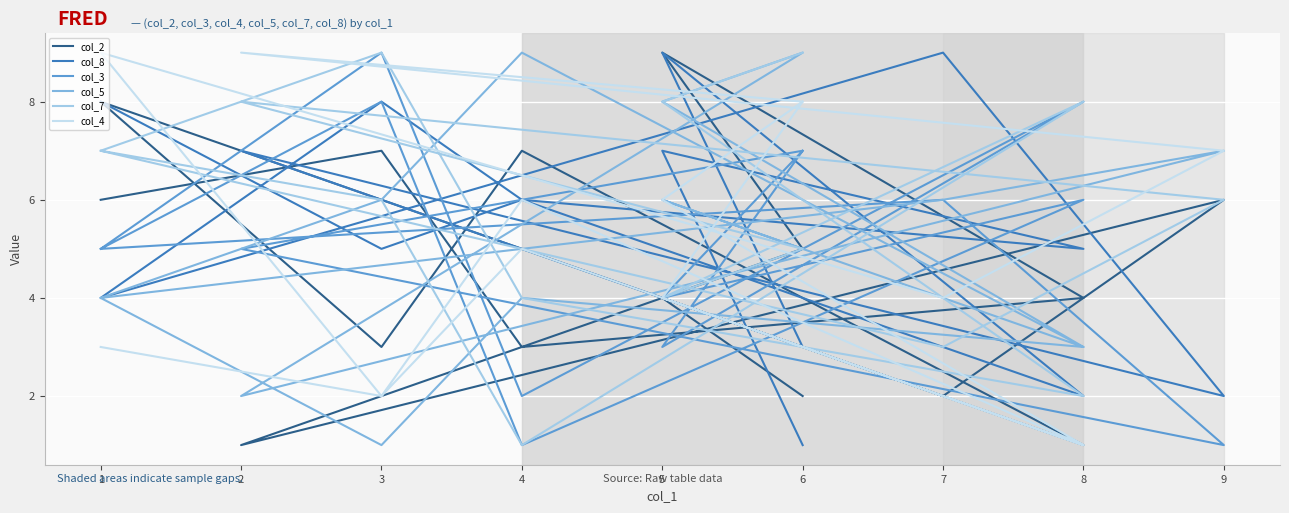

How many interior local peaks does the col_4 series have?

4